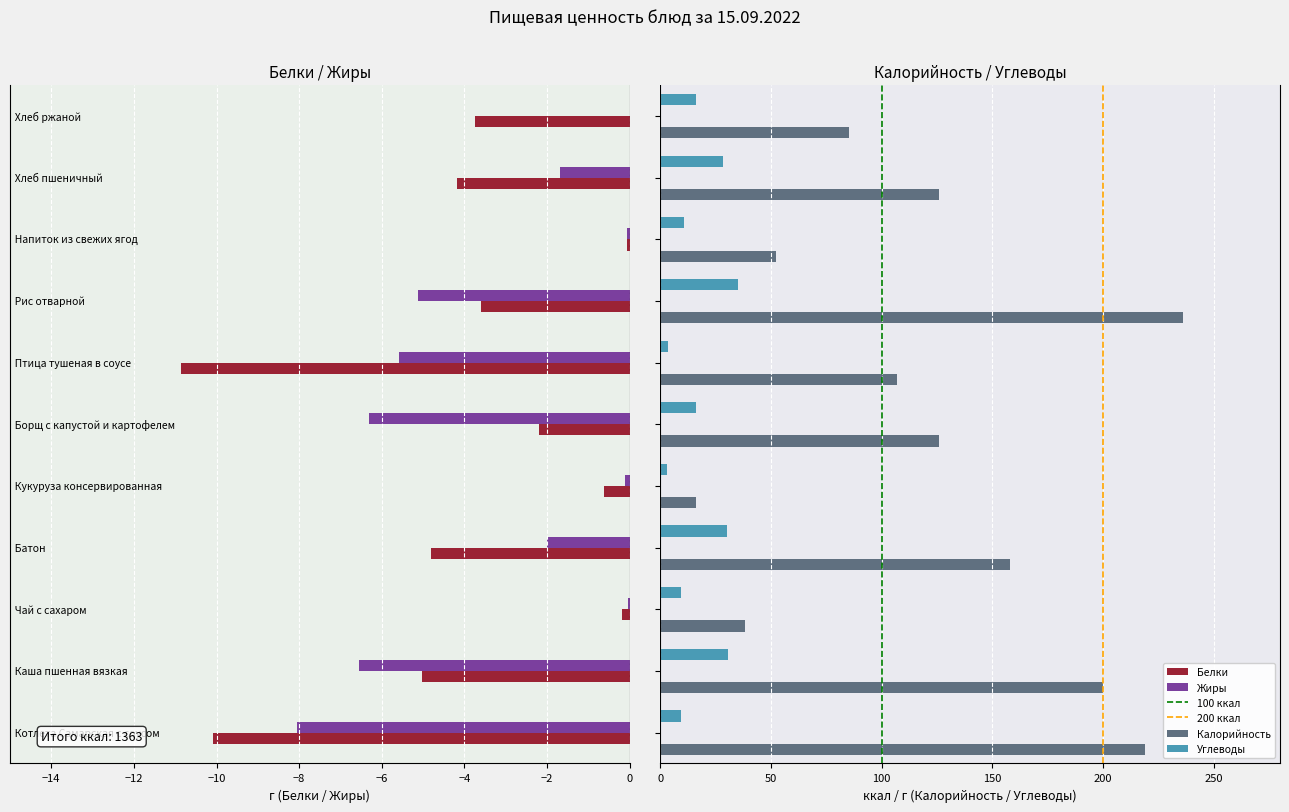

At which label does Белки reach its minimum?

Птица тушеная в соусе